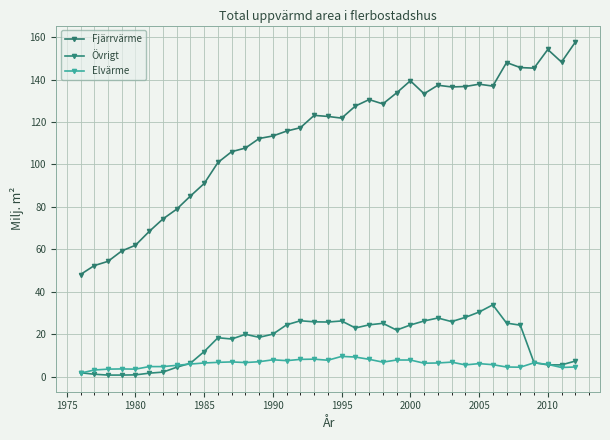

What is the maximum value shown in the chart?

157.6